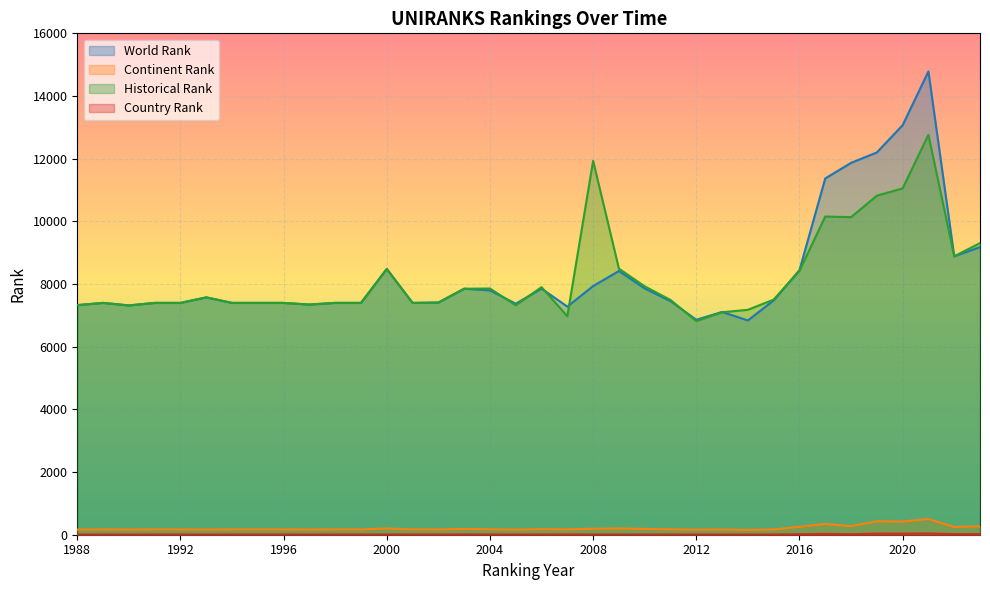

What is the maximum value shown in the chart?

14783